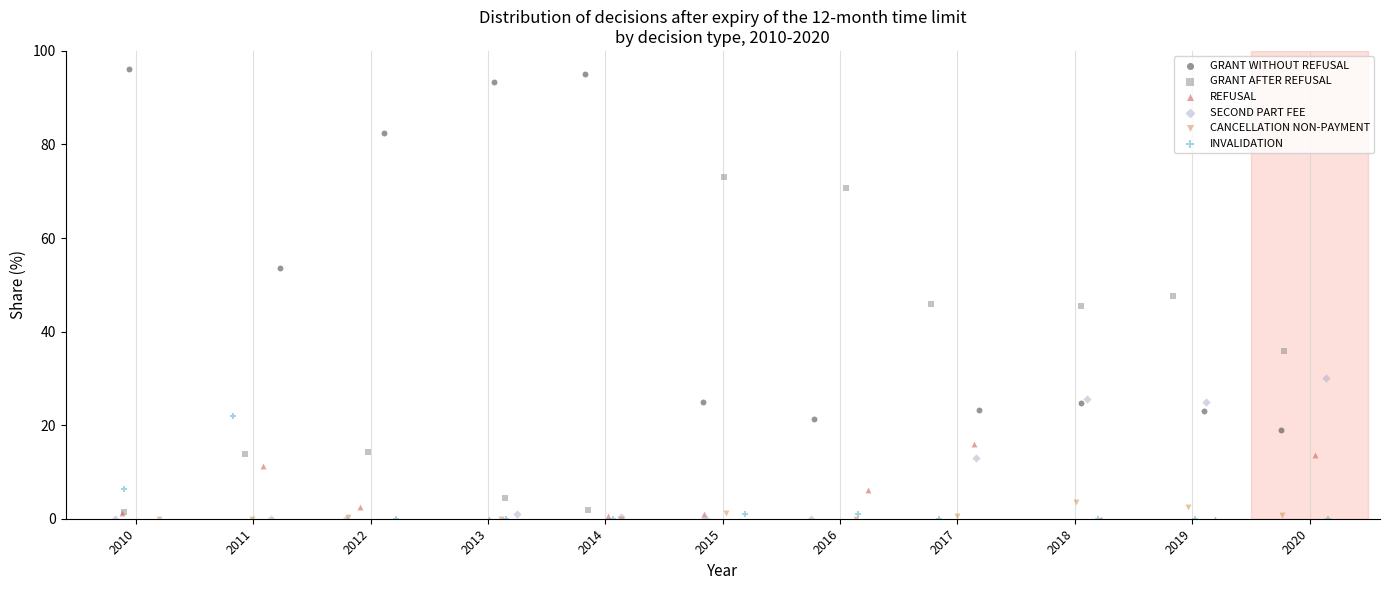

What are all the series names shown in the legend?

GRANT WITHOUT REFUSAL, GRANT AFTER REFUSAL, REFUSAL, SECOND PART FEE, CANCELLATION NON-PAYMENT, INVALIDATION